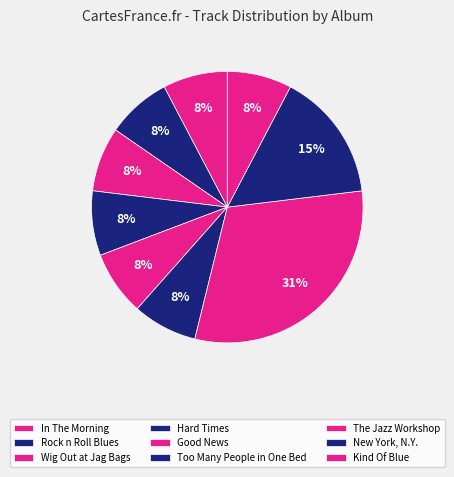

To the nearest percent, what percentage of the pie is Hard Times?

8%